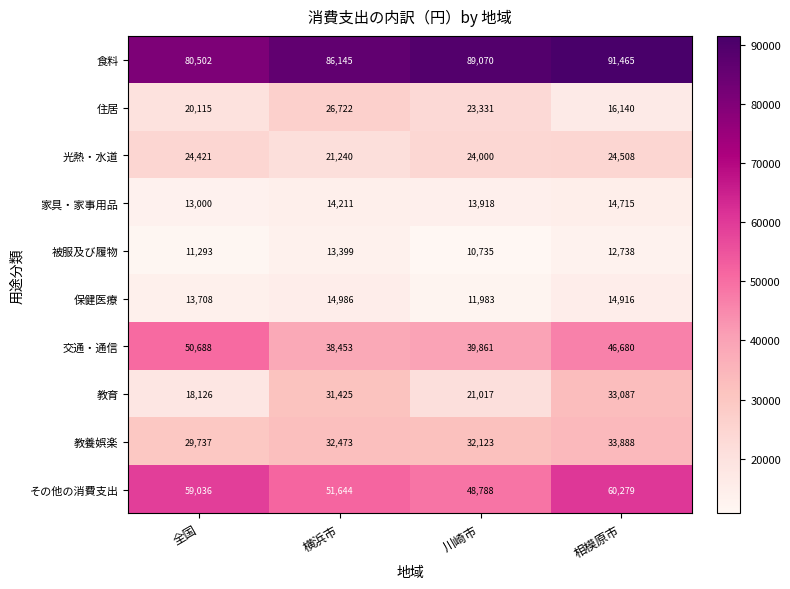

What is the total value across all series at 全国?

320626